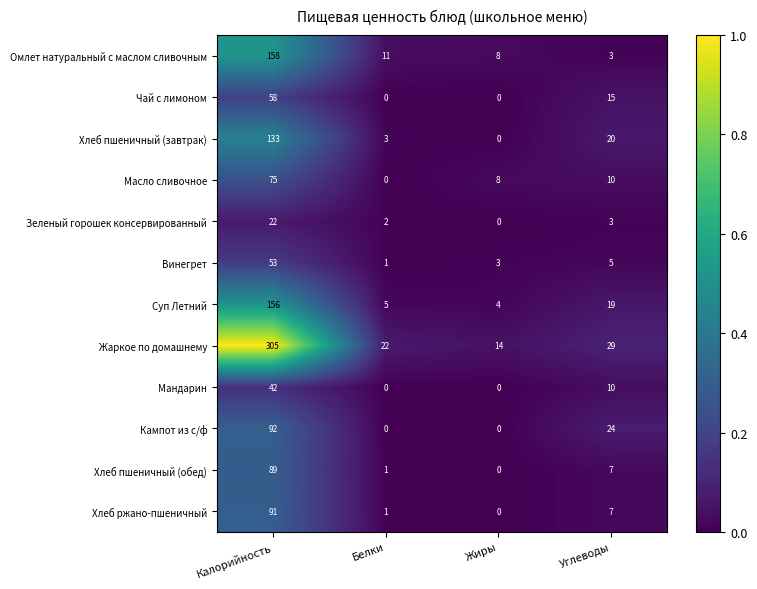

The value of Хлеб пшеничный (завтрак) at Белки is 4. True or false?

False